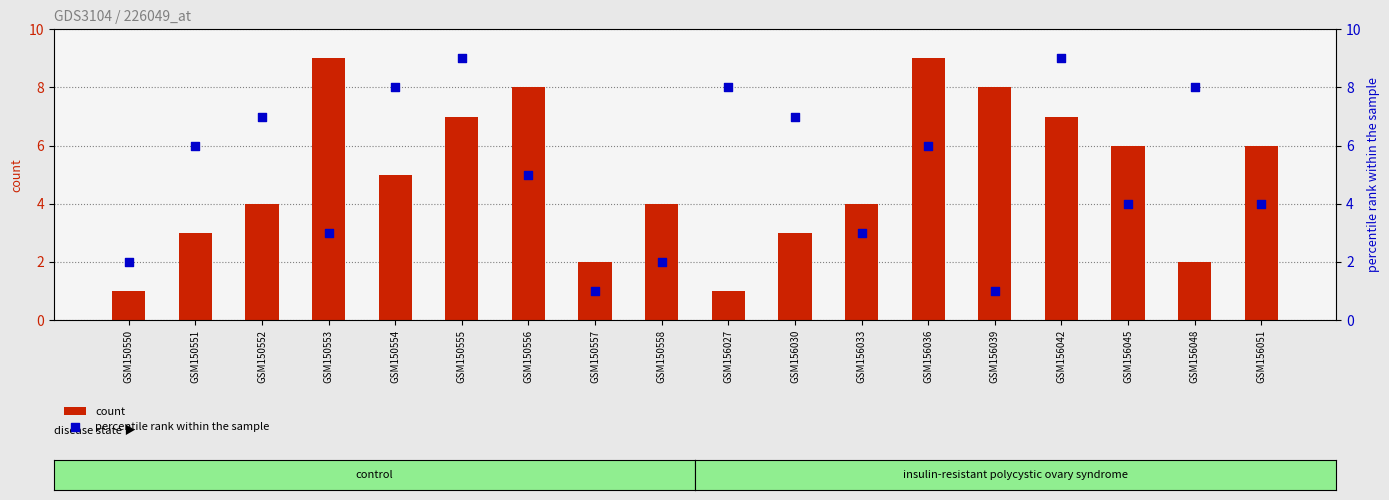

Which series contains the lowest Y value?

count